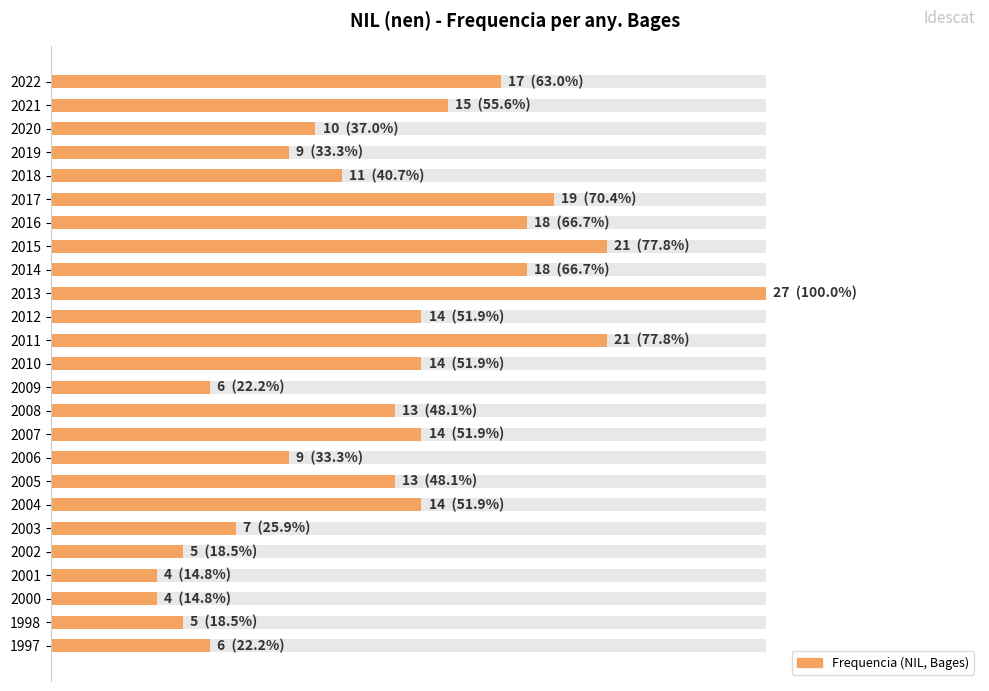

What is the maximum value shown in the chart?

100.0